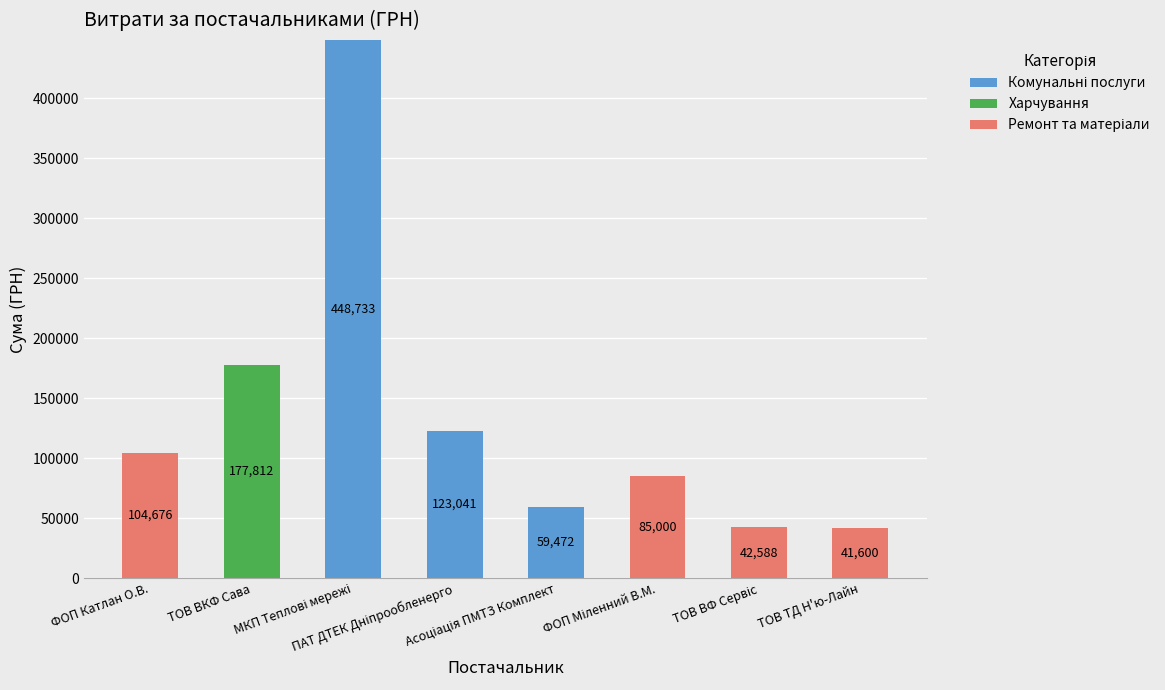

Are the bars grouped side by side (vs. stacked)?

No